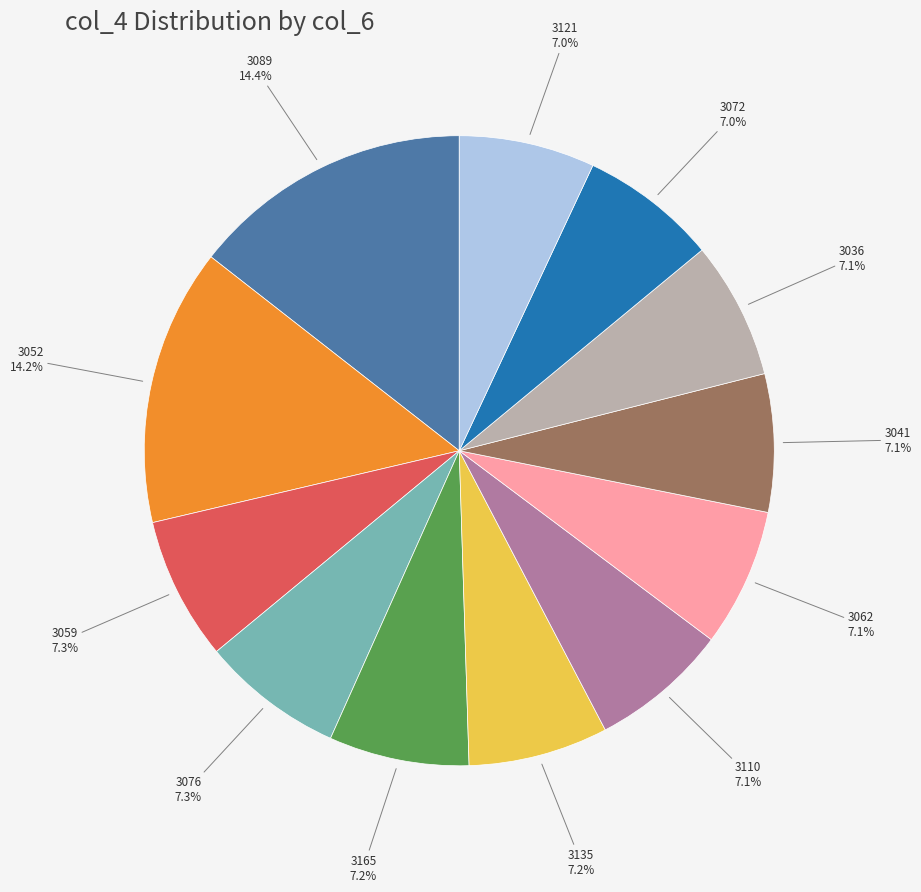

Count the number of slices in the pie.

12